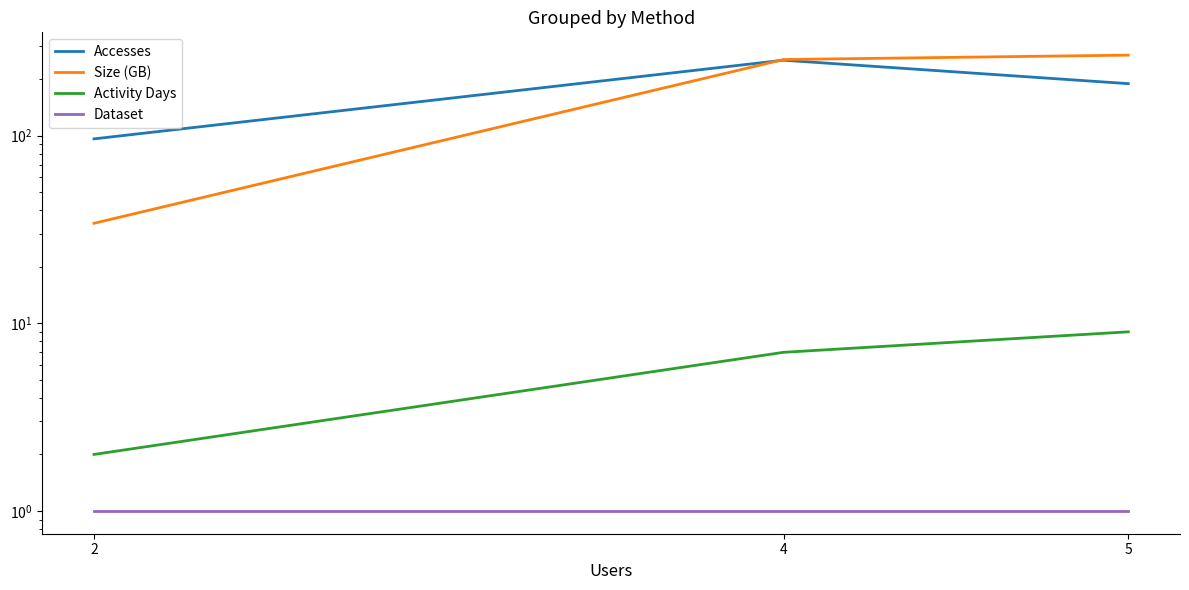

Rank the series at 4 from highest to lowest value.

Size (GB), Accesses, Activity Days, Dataset